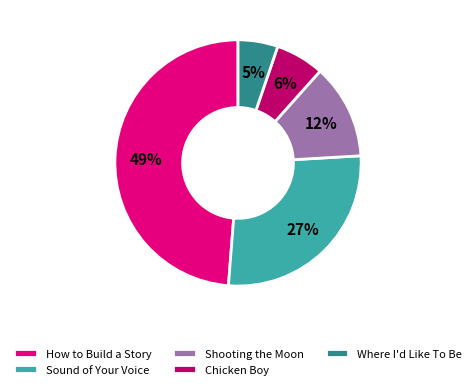

How many slices are in this pie chart?

5